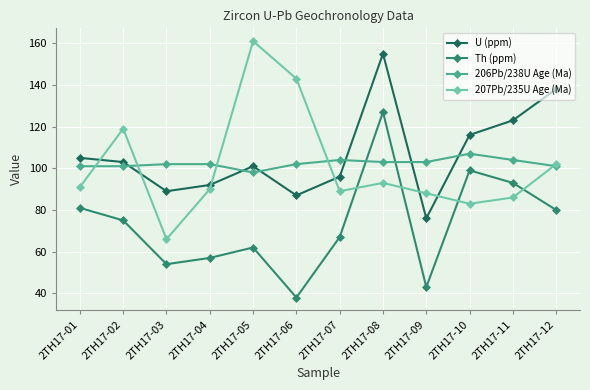

What are all the series names shown in the legend?

U (ppm), Th (ppm), 206Pb/238U Age (Ma), 207Pb/235U Age (Ma)